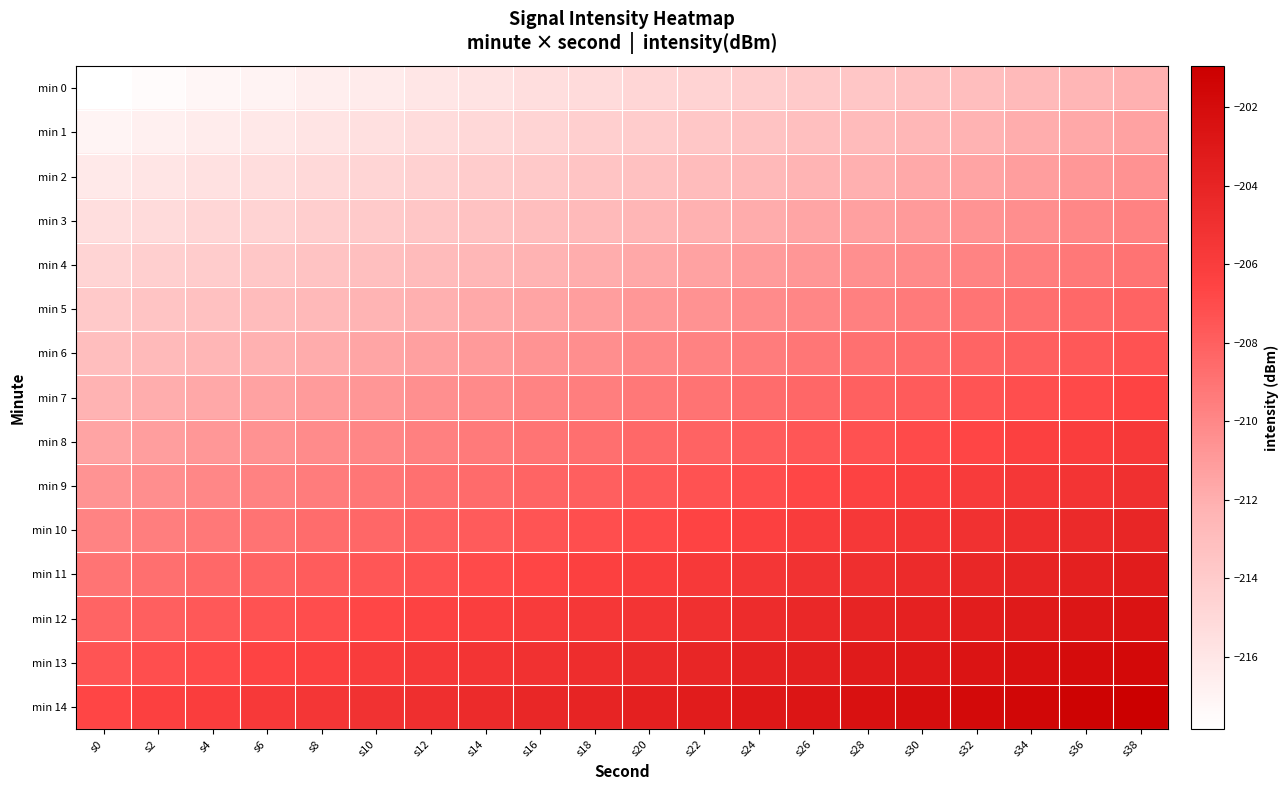

Which category has the highest value across all series?

s38